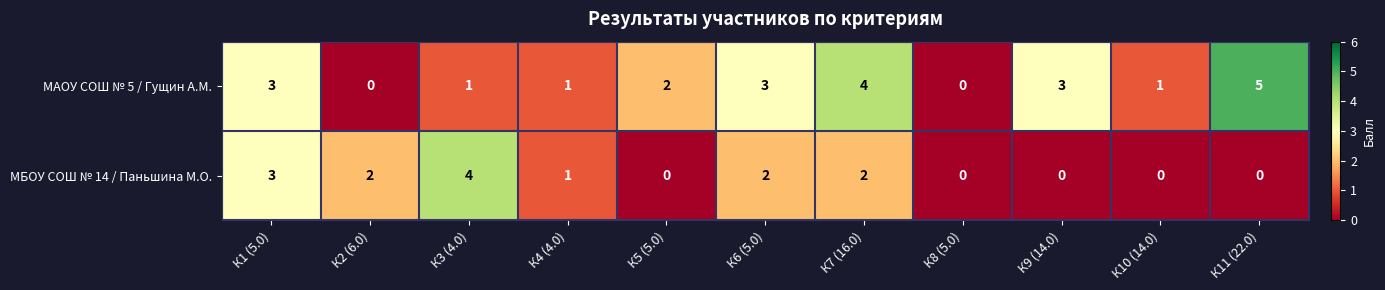

True or false: МАОУ СОШ № 5 / Гущин А.М. has a value of 0 at К2 (6.0).

True